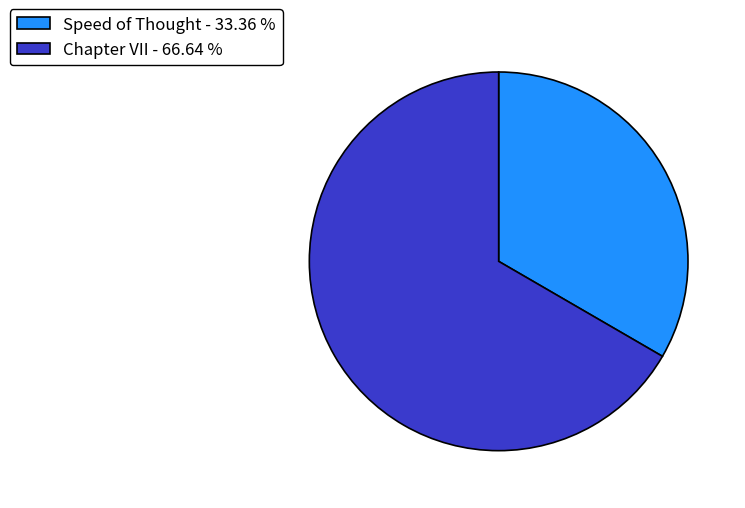

Which category has the biggest portion of the pie?

Chapter VII